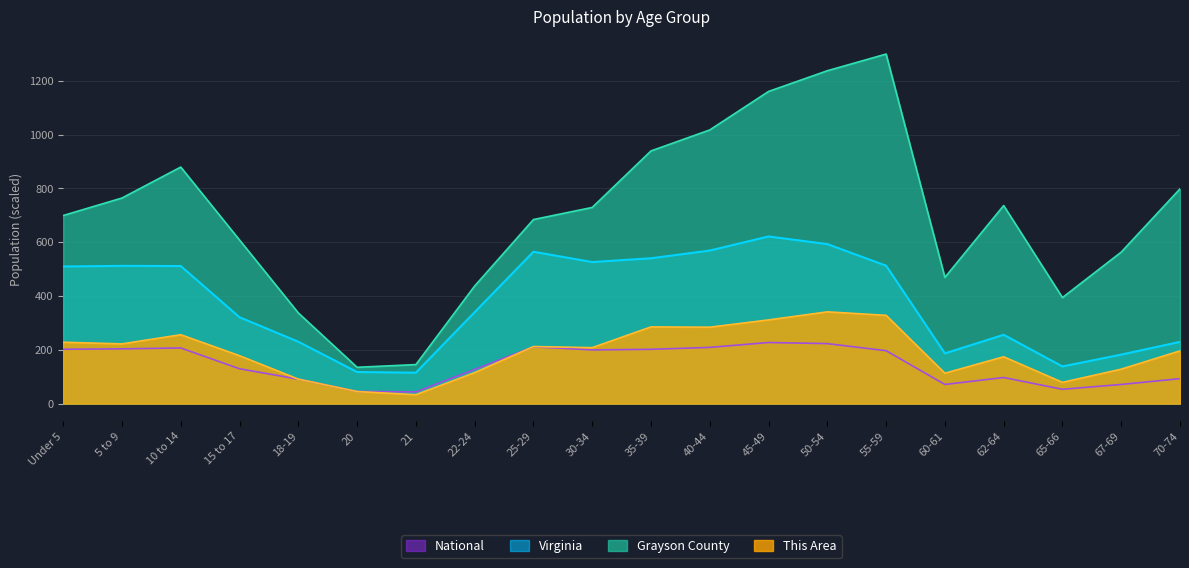

Between 45-49 and 70-74, which series saw the biggest shift?

Virginia